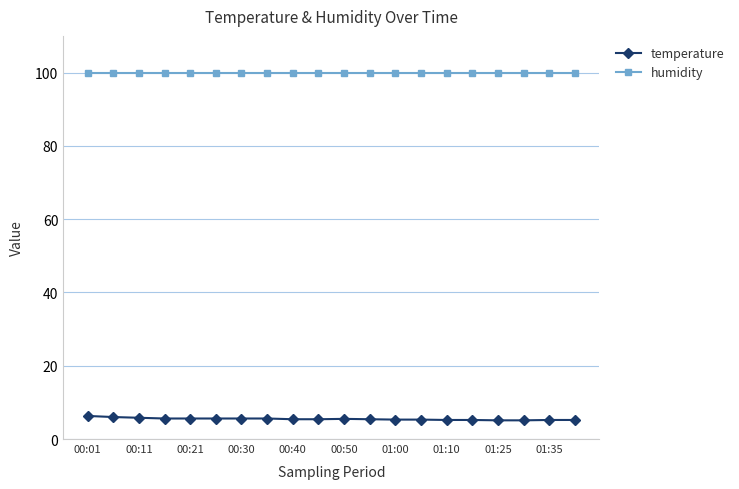

What is the highest value of the temperature series?

6.3